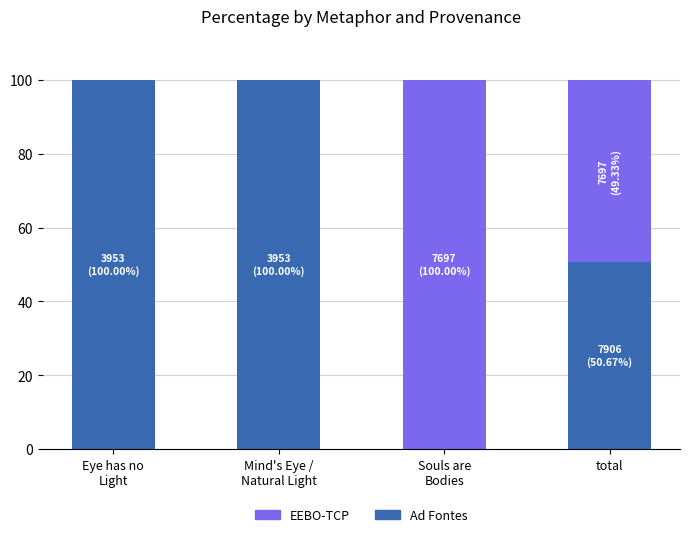

What value does the Ad Fontes series have at total?

50.7